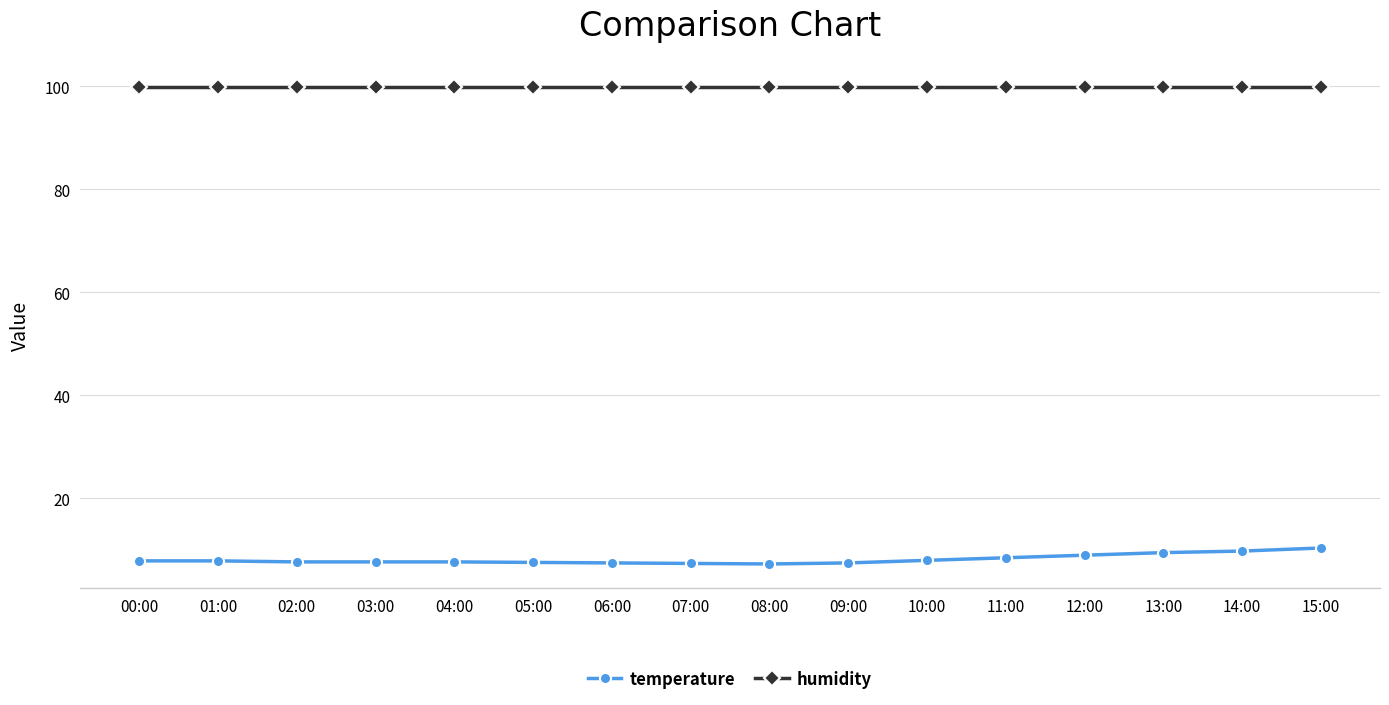

How many categories are shown in the chart?

16